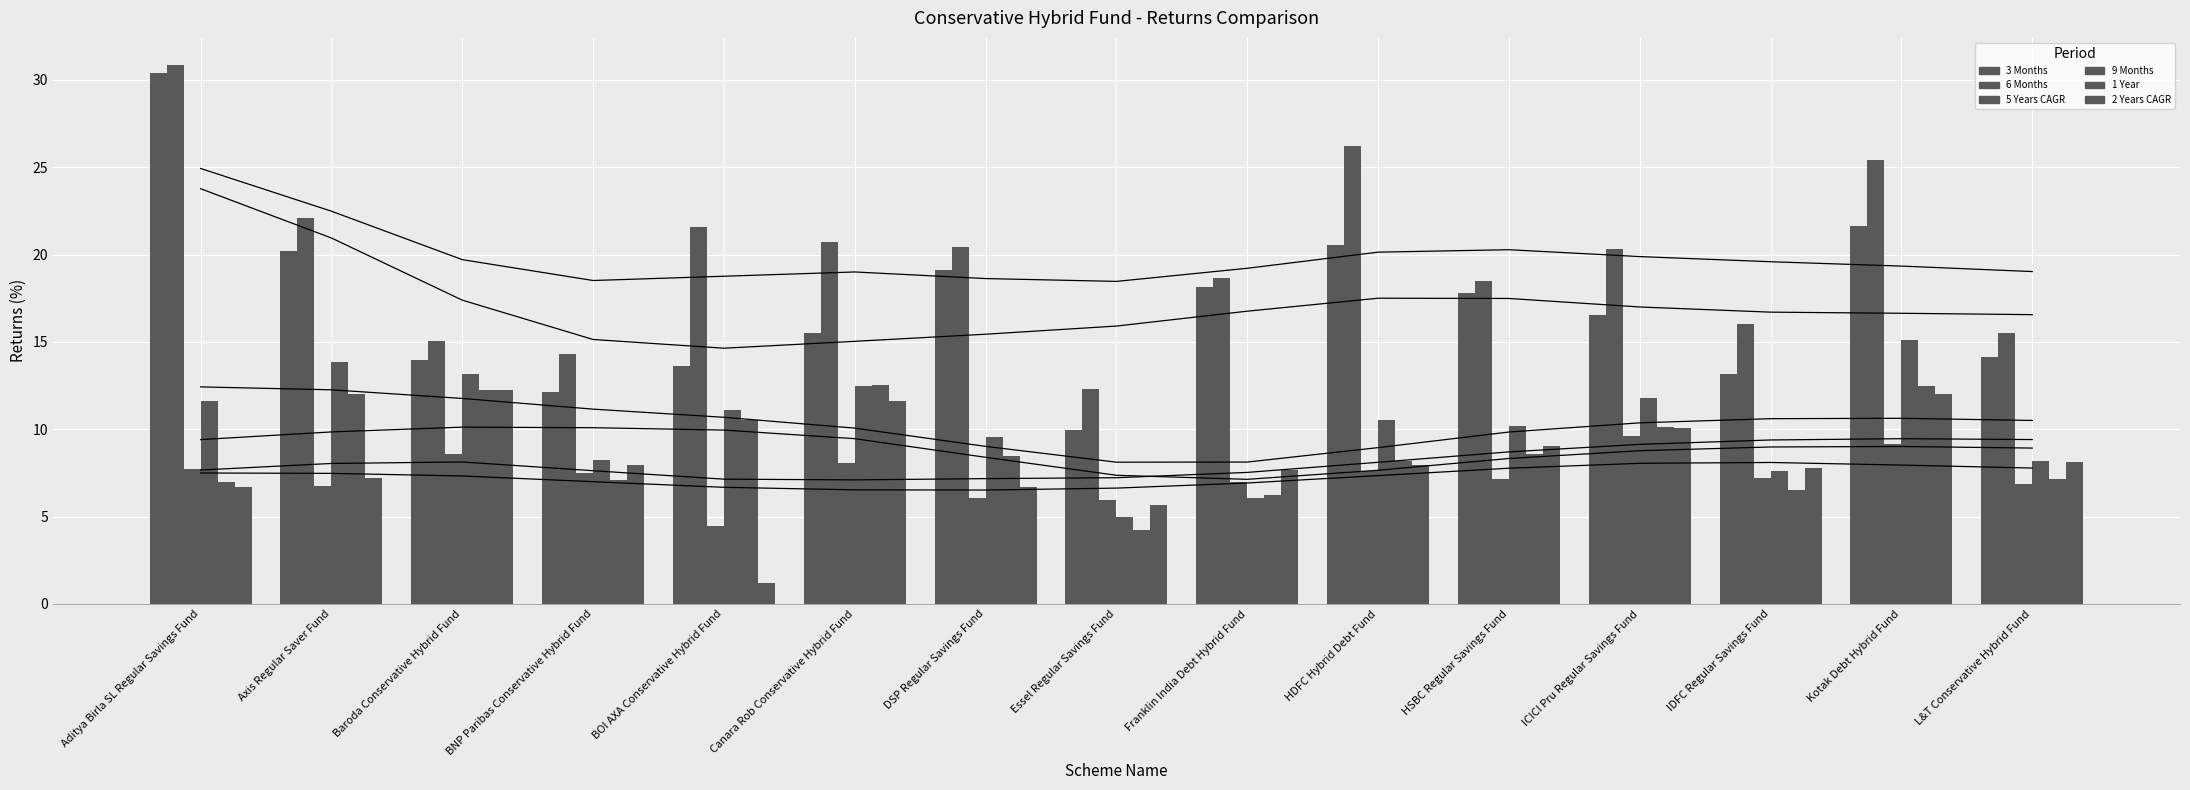

Which category has the lowest value across all series?

BOI AXA Conservative Hybrid Fund